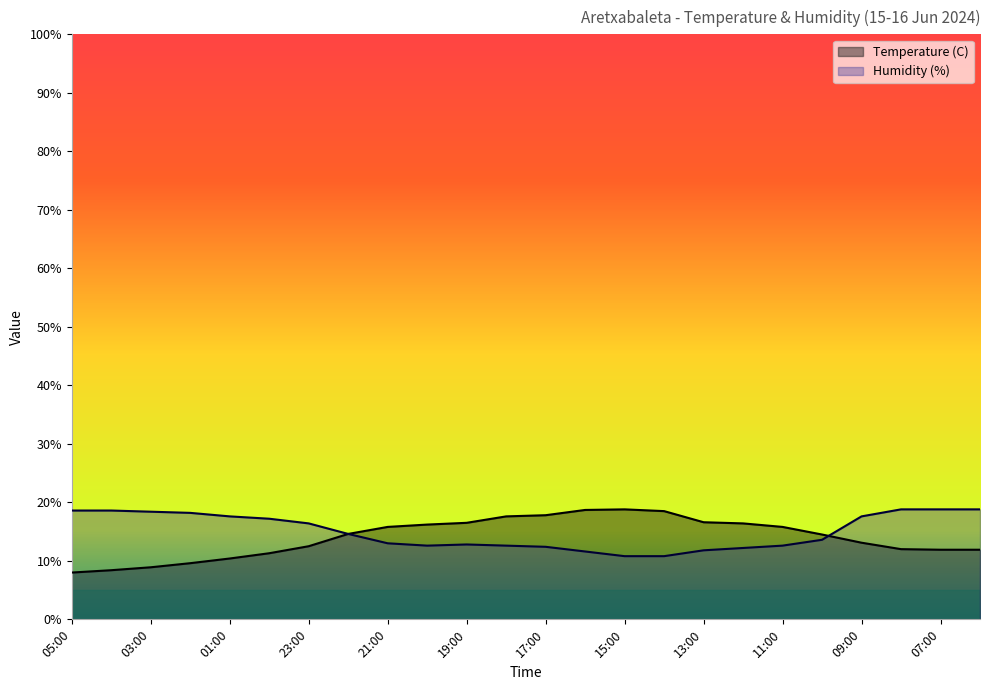

Rank the series by their average value, from lowest to highest.

Temperature (C), Humidity (%)